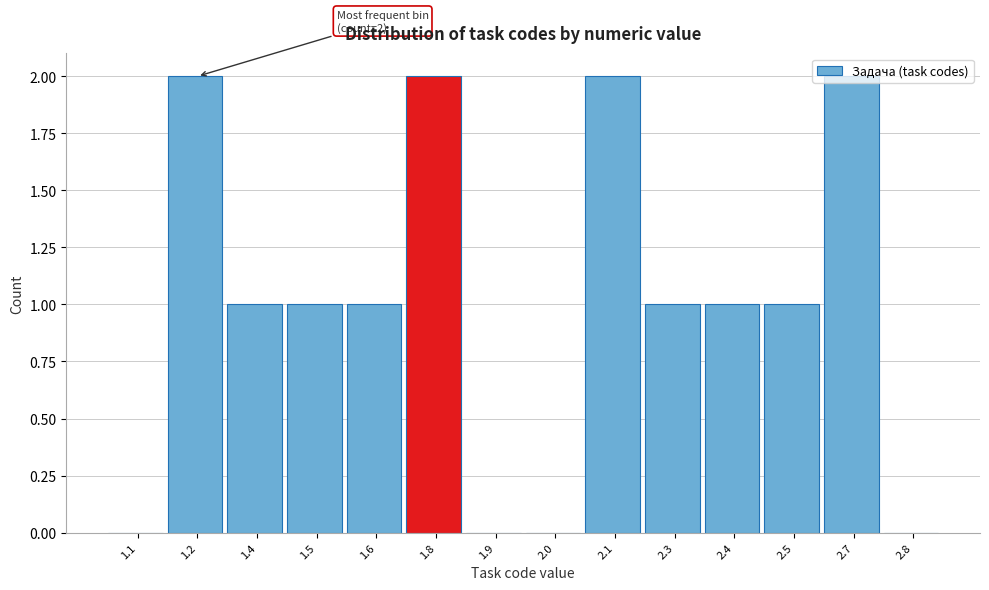

What is the sum of all values?

14